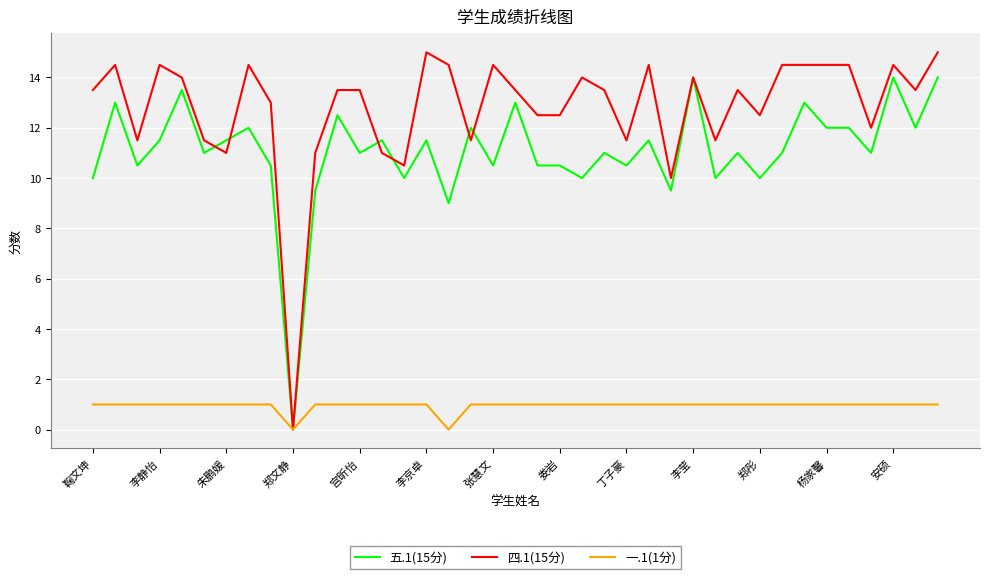

Rank the series by their maximum value, from lowest to highest.

一.1(1分), 五.1(15分), 四.1(15分)